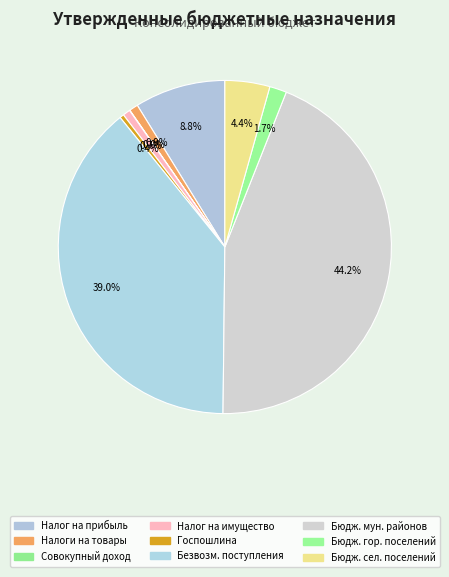

How many slices are in this pie chart?

9